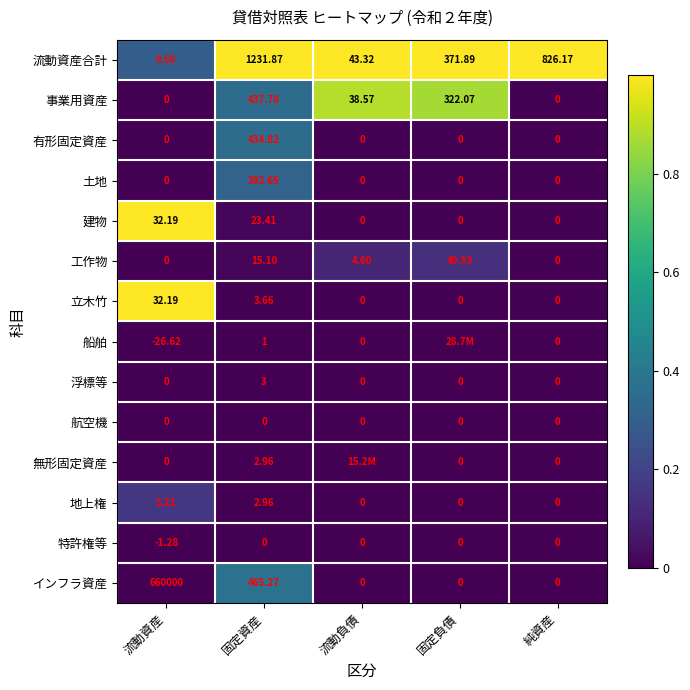

Between 流動資産 and 固定資産, which series saw the biggest shift?

インフラ資産